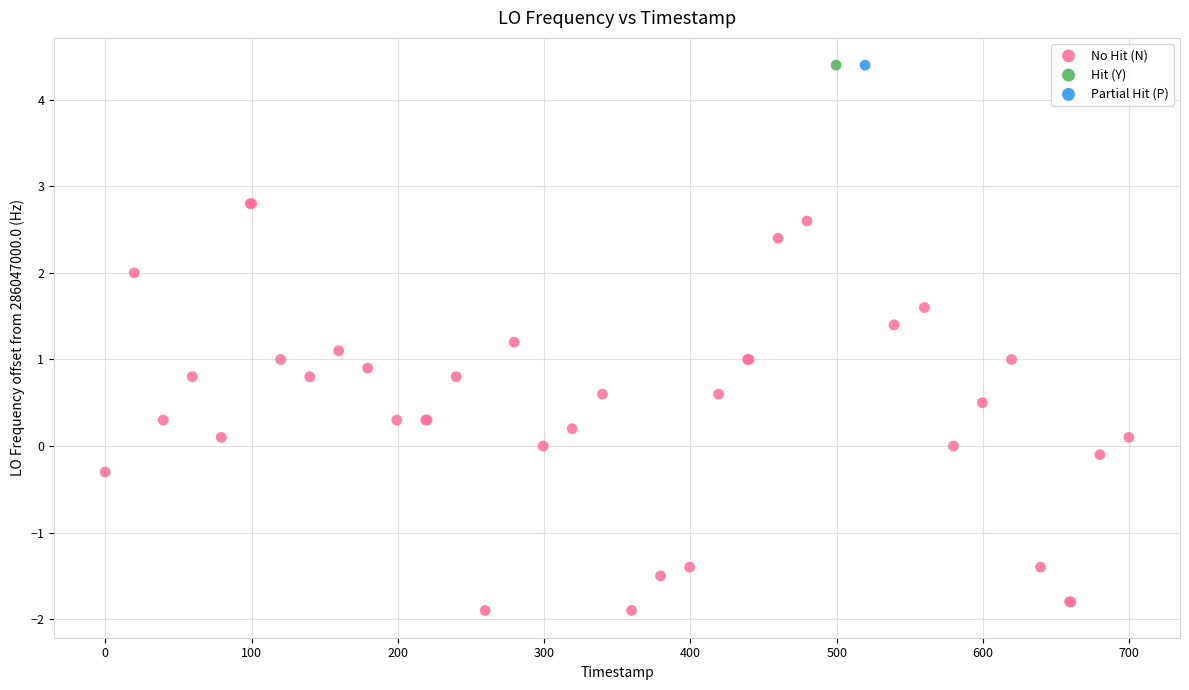

What are all the series names shown in the legend?

No Hit (N), Hit (Y), Partial Hit (P)